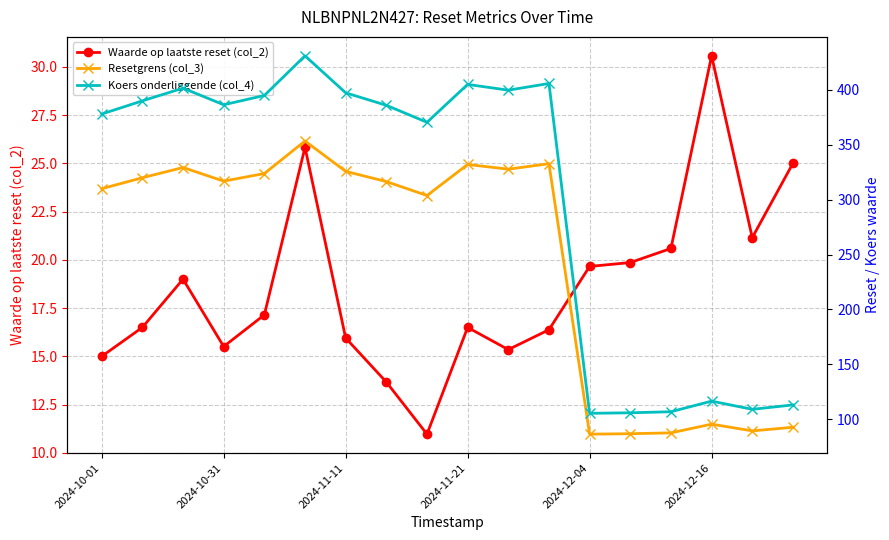

Which series has the largest total across all categories?

Koers onderliggende (col_4)